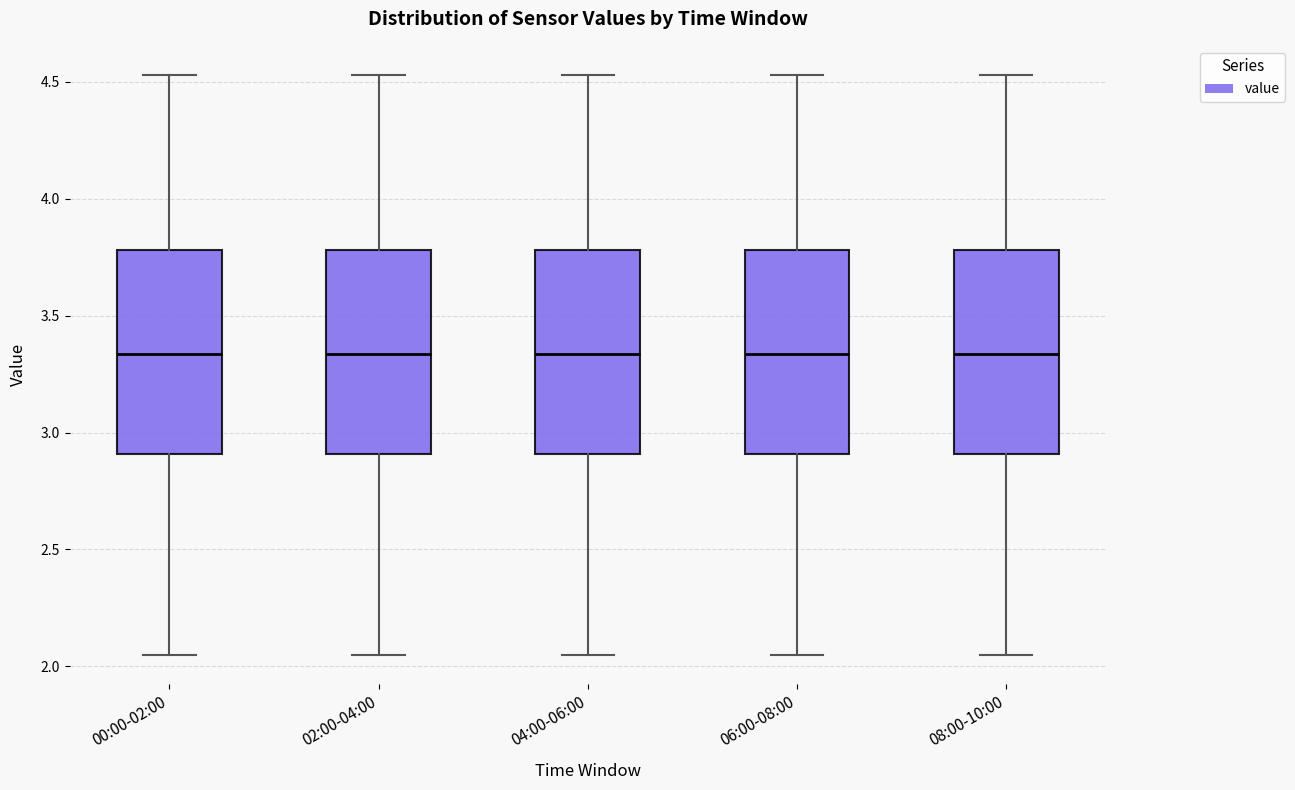

Reading left to right, transcribe this box plot: for each box, give where its median line is, the range the box spans, and where its two whiskers end, as read against the y-axis. The values are not printed on the chart, so give them approximately, as read against the axis.

00:00-02:00: median 3.35, box 2.90 to 3.80, whiskers 2.05 to 4.55
02:00-04:00: median 3.35, box 2.90 to 3.80, whiskers 2.05 to 4.55
04:00-06:00: median 3.35, box 2.90 to 3.80, whiskers 2.05 to 4.55
06:00-08:00: median 3.35, box 2.90 to 3.80, whiskers 2.05 to 4.55
08:00-10:00: median 3.35, box 2.90 to 3.80, whiskers 2.05 to 4.55